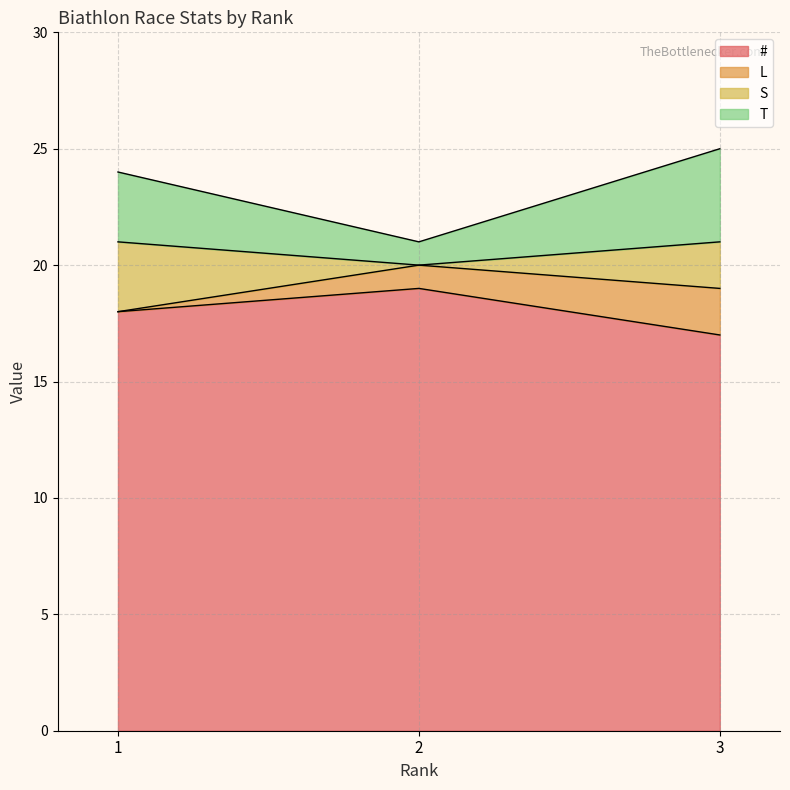

Is it true that S equals 29 at 1?

False